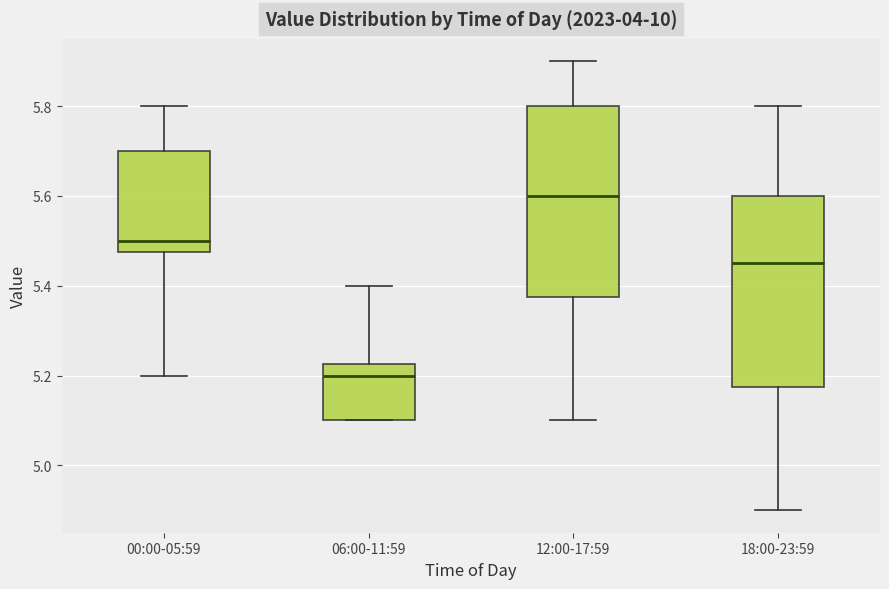

Reading left to right, read every box against the y-axis: the position of its median line, the range the box covers, and the ends of its whiskers. The values are not printed on the chart, so give them approximately, as read against the axis.

00:00-05:59: median 5.50, box 5.48 to 5.70, whiskers 5.20 to 5.80
06:00-11:59: median 5.20, box 5.10 to 5.22, whiskers 5.10 to 5.40
12:00-17:59: median 5.60, box 5.38 to 5.80, whiskers 5.10 to 5.90
18:00-23:59: median 5.46, box 5.18 to 5.60, whiskers 4.90 to 5.80